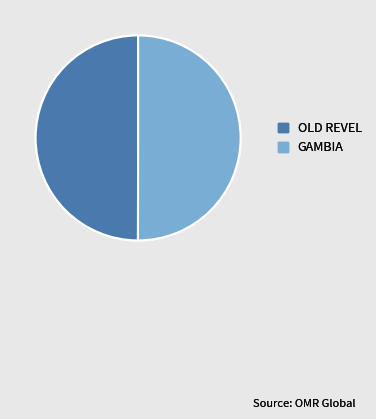

True or false: GAMBIA accounts for 62% of the total.

False